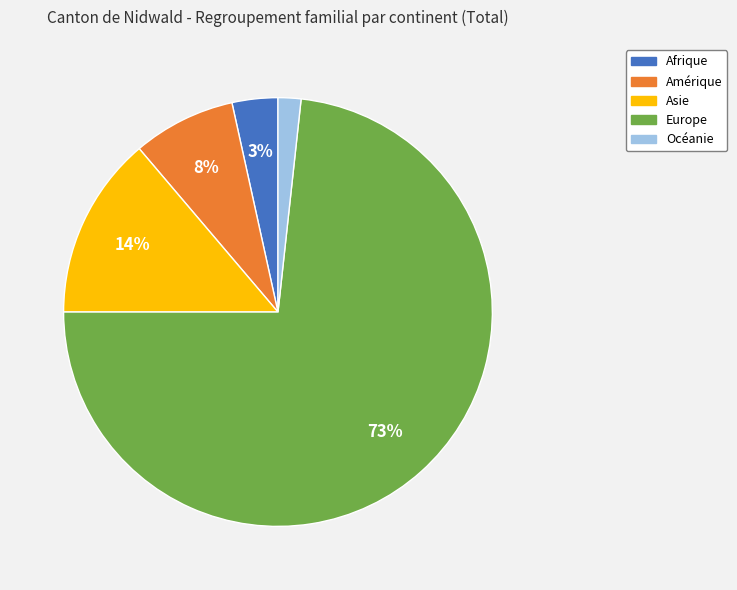

To the nearest percent, what is the difference between the Amérique and Océanie slice percentages?

6%